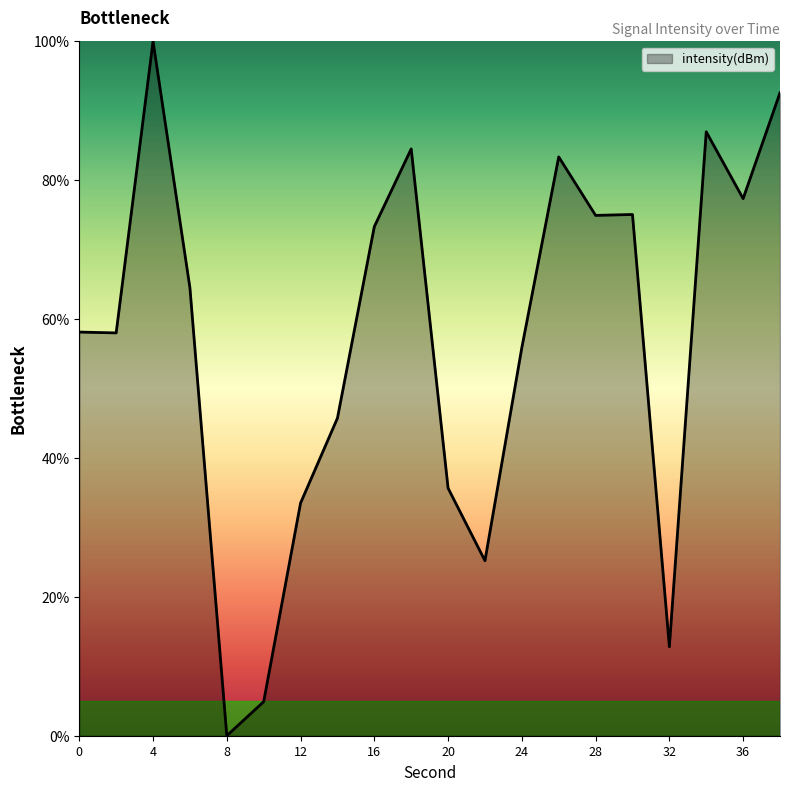

How many categories are shown in the chart?

20